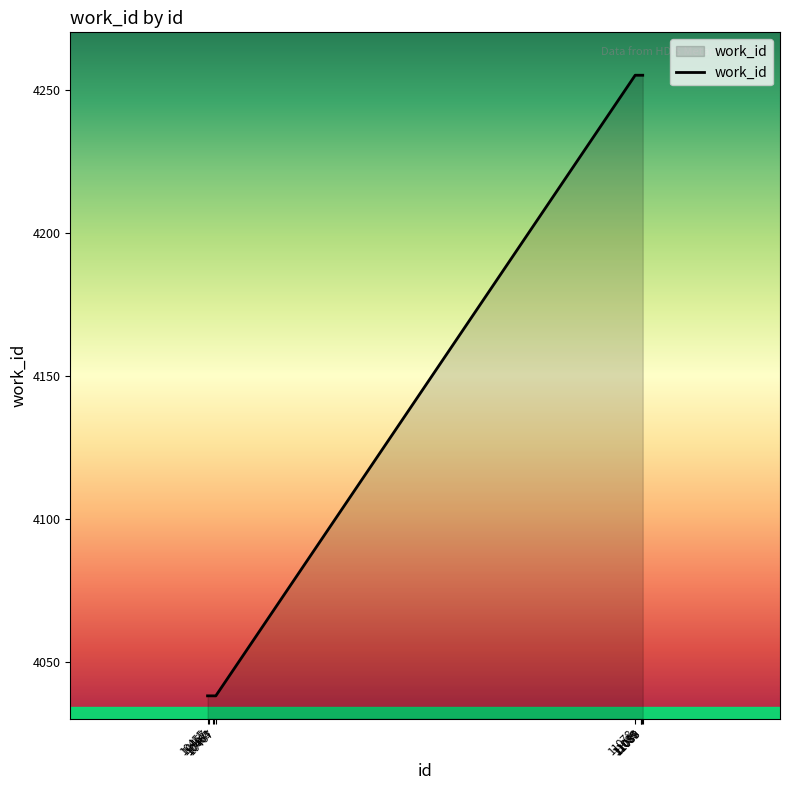

Does the chart have visible grid lines?

No